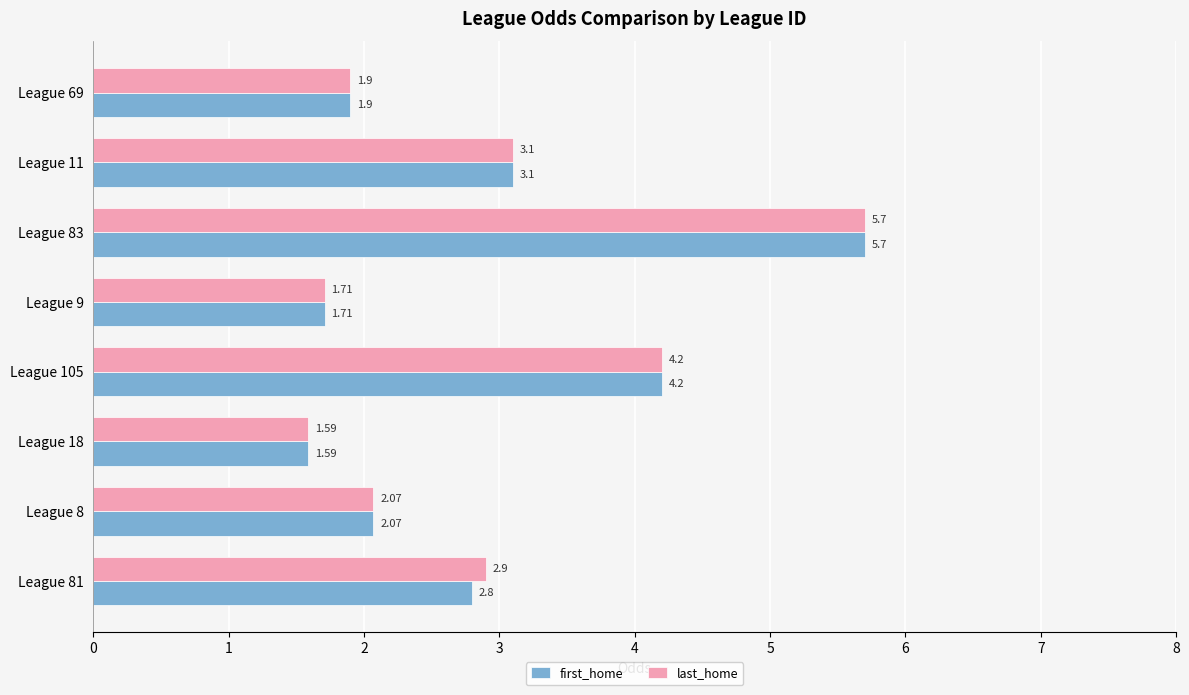

What is the average value of the first_home series?

2.9